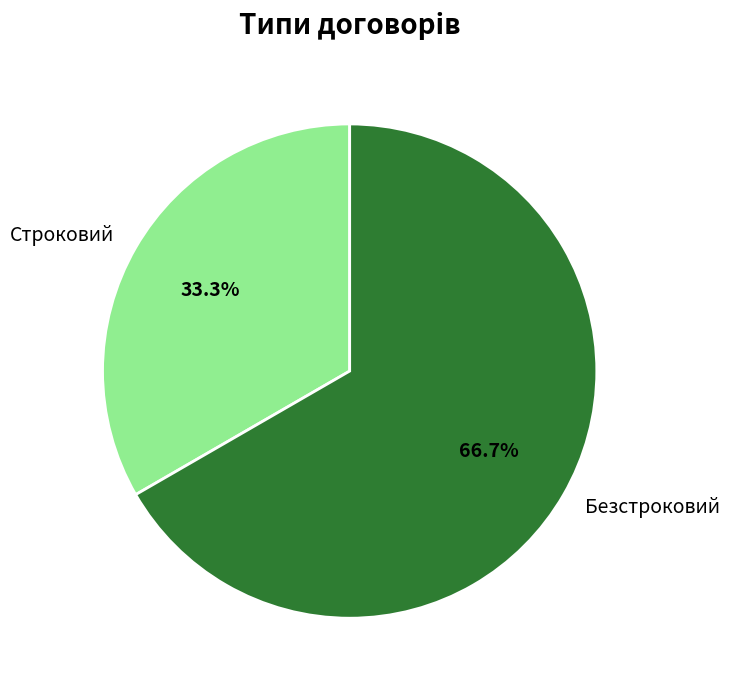

Rank the categories by value from highest to lowest.

Безстроковий, Строковий